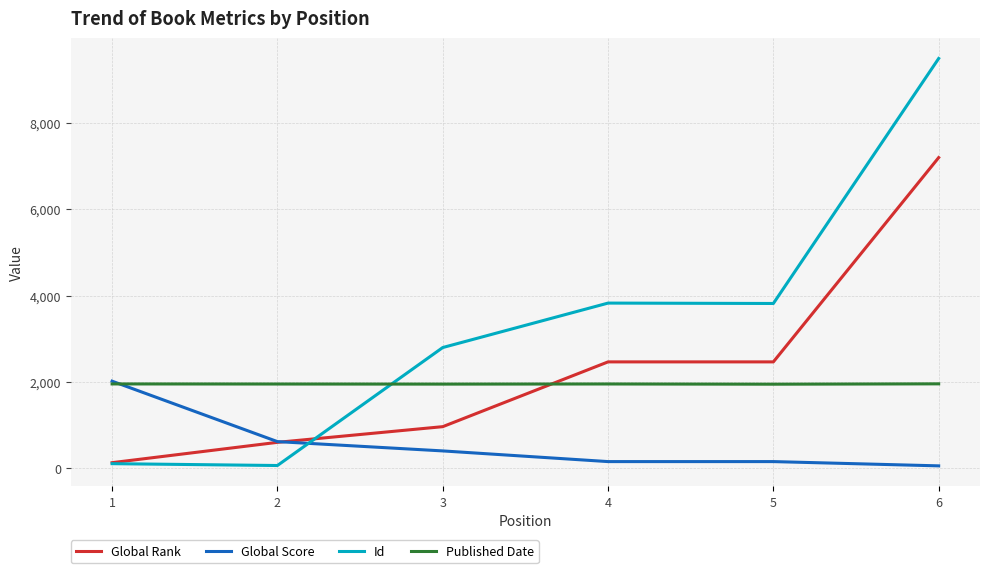

How many intersections are there between Id and Global Score?

1